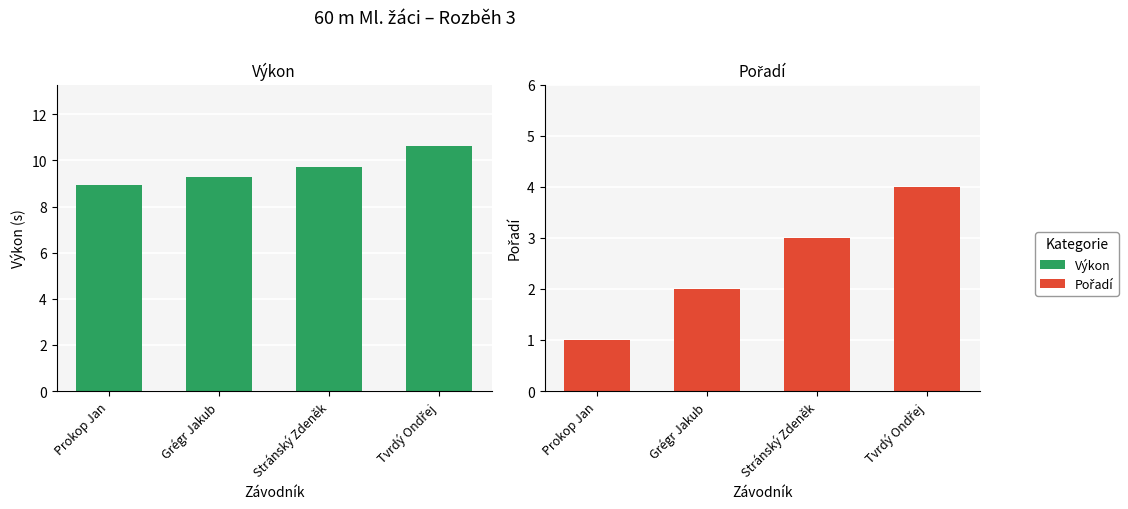

Reading left to right, what are all the values shown in this chart?

Výkon: 8.9	9.3	9.7	10.6
Pořadí: 1.0	2.0	3.0	4.0